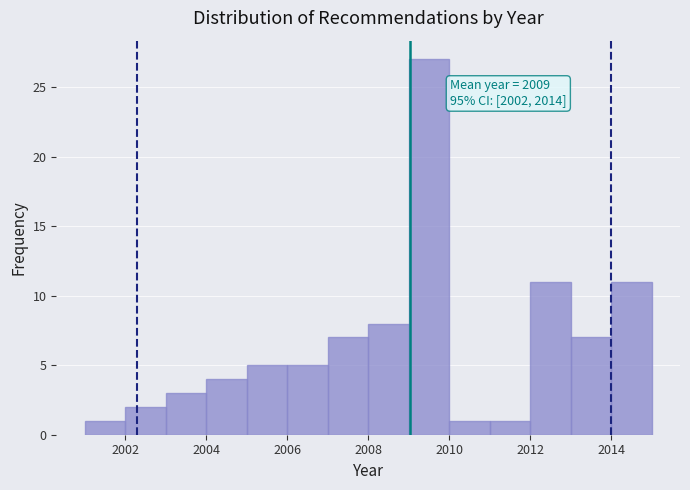

Which range on the x-axis has the tallest bar?

2009 to 2010